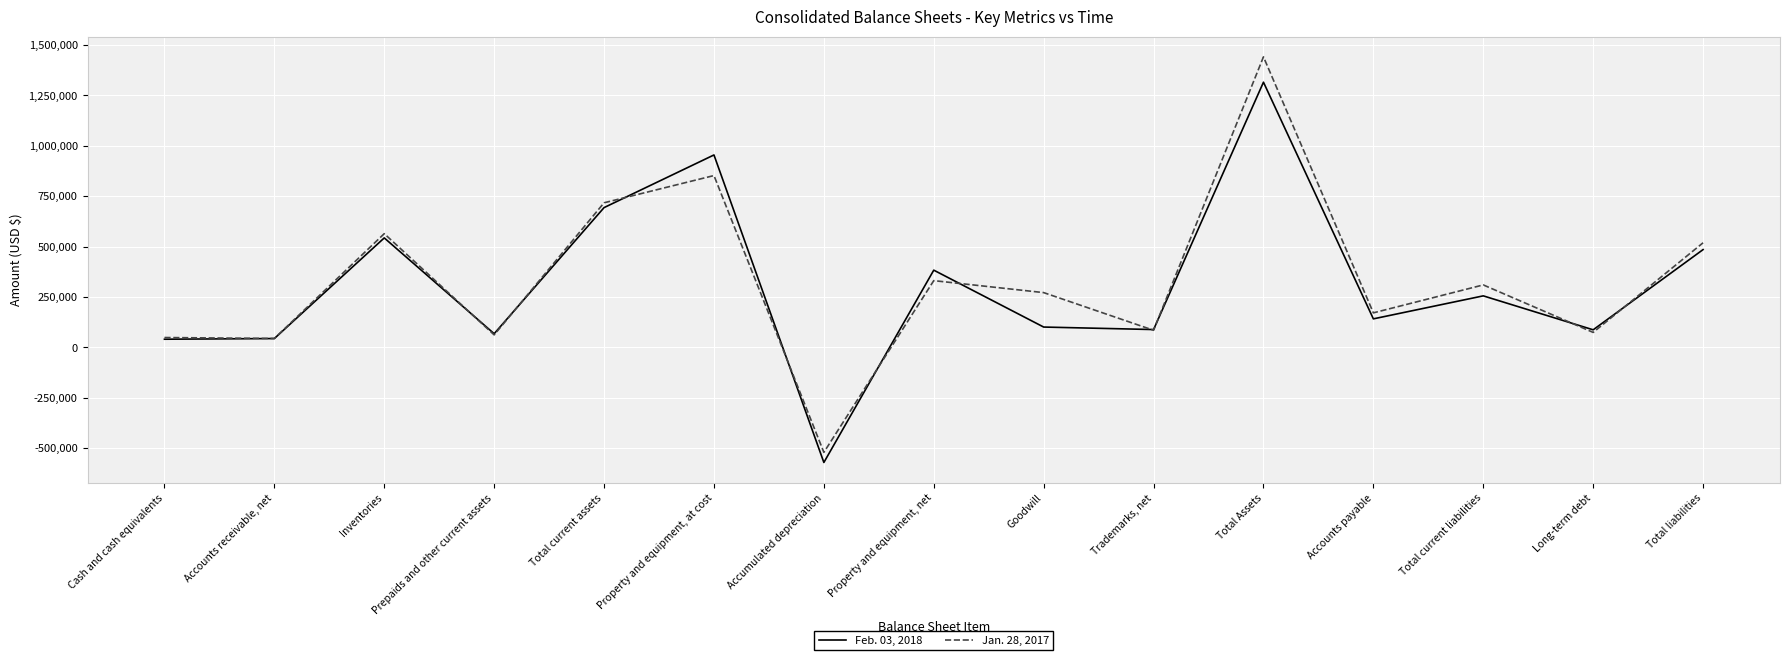

Does the chart display data point markers on the line(s)?

No